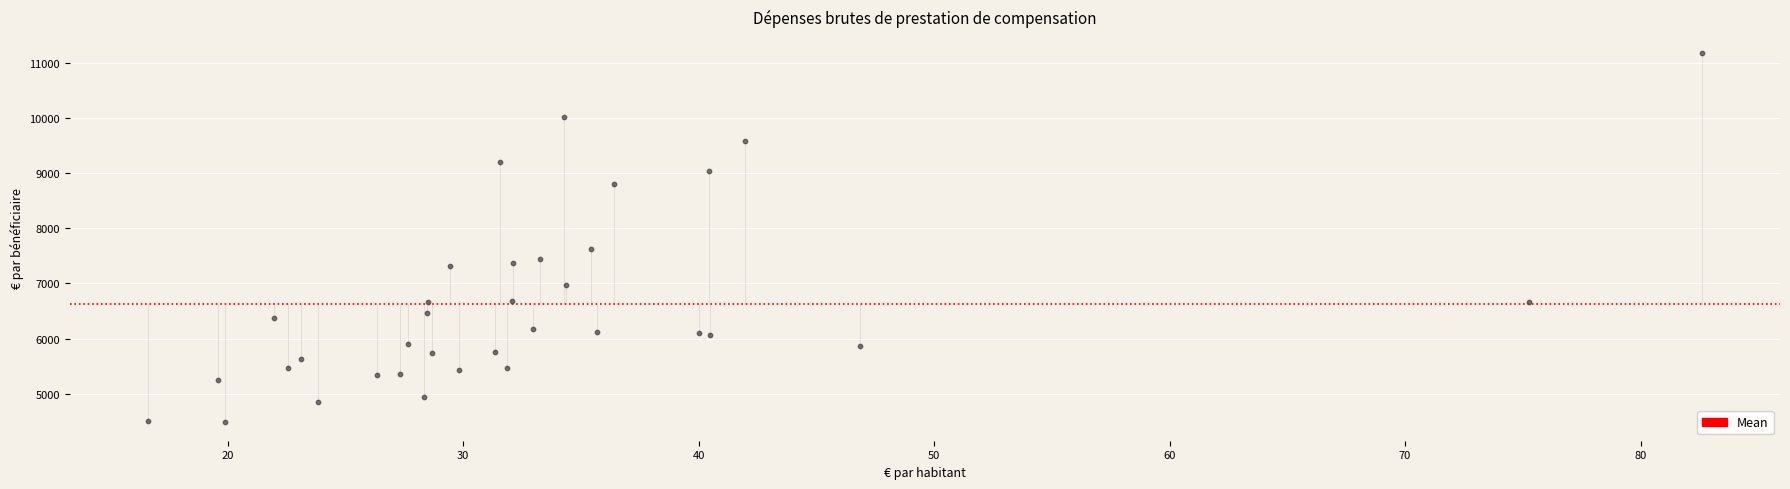

What Y value in the scatter plot is closest to 7832?

7629.3